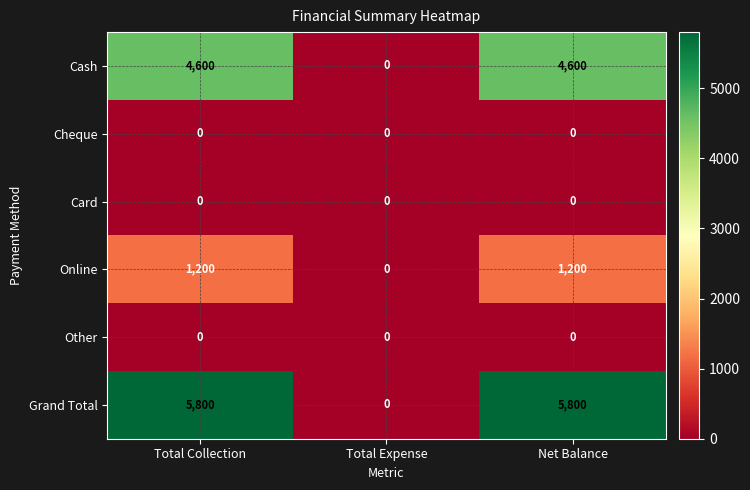

True or false: Cash has a value of 4600 at Total Collection.

True